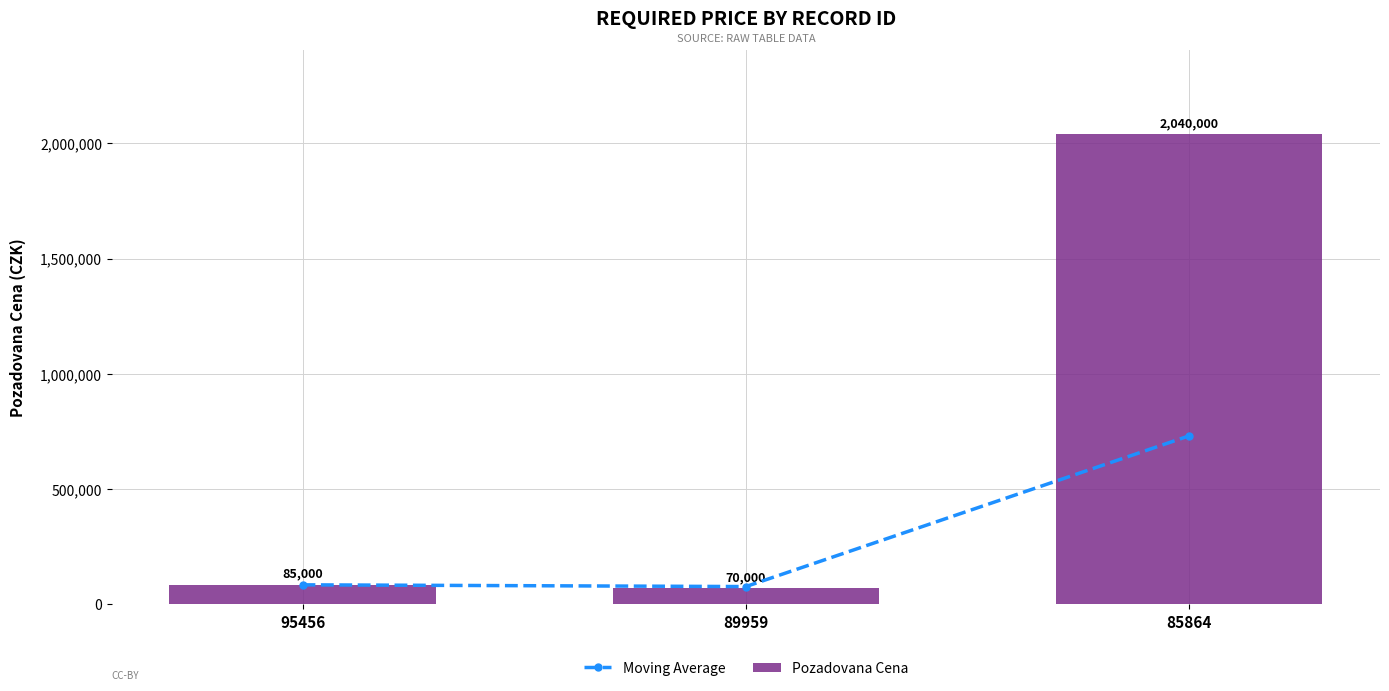

What is the minimum value shown in the chart?

70000.0